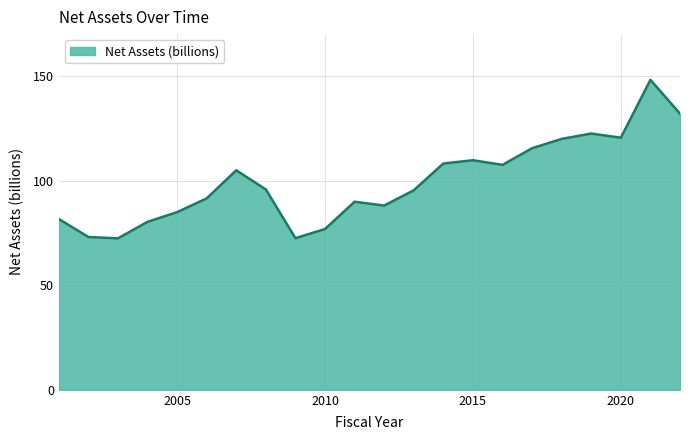

Does the chart display data point markers on the line(s)?

No